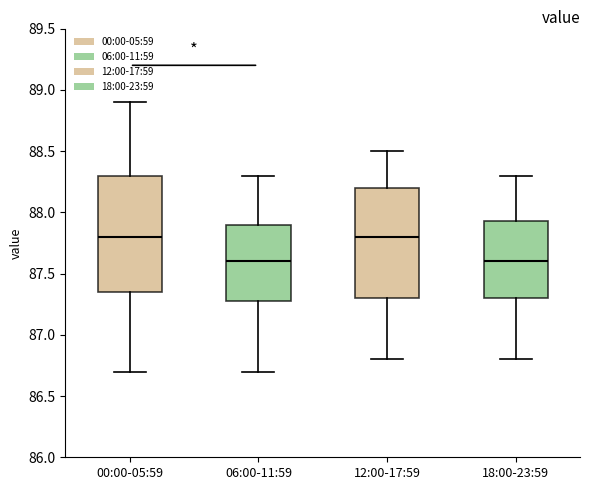

Reading left to right, read every box against the y-axis: the position of its median line, the range the box covers, and the ends of its whiskers. The values are not printed on the chart, so give them approximately, as read against the axis.

00:00-05:59: median 87.80, box 87.35 to 88.30, whiskers 86.70 to 88.90
06:00-11:59: median 87.60, box 87.30 to 87.90, whiskers 86.70 to 88.30
12:00-17:59: median 87.80, box 87.30 to 88.20, whiskers 86.80 to 88.50
18:00-23:59: median 87.60, box 87.30 to 87.95, whiskers 86.80 to 88.30